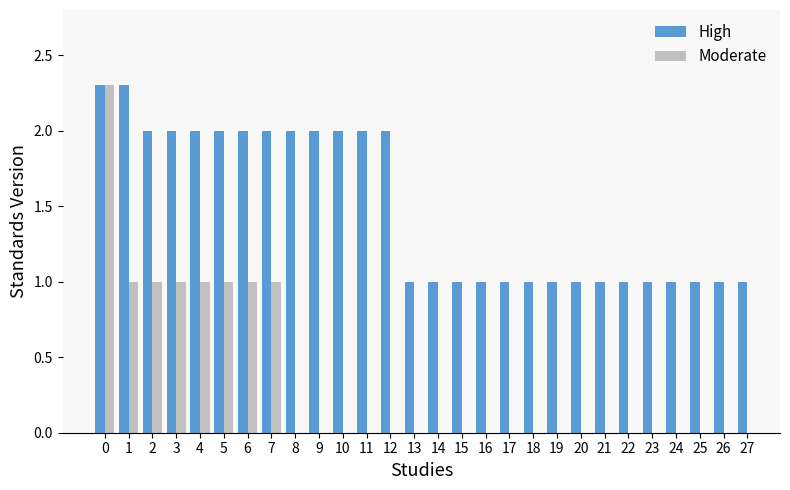

Is the value of High at 20 greater than the value of Moderate at 8?

No